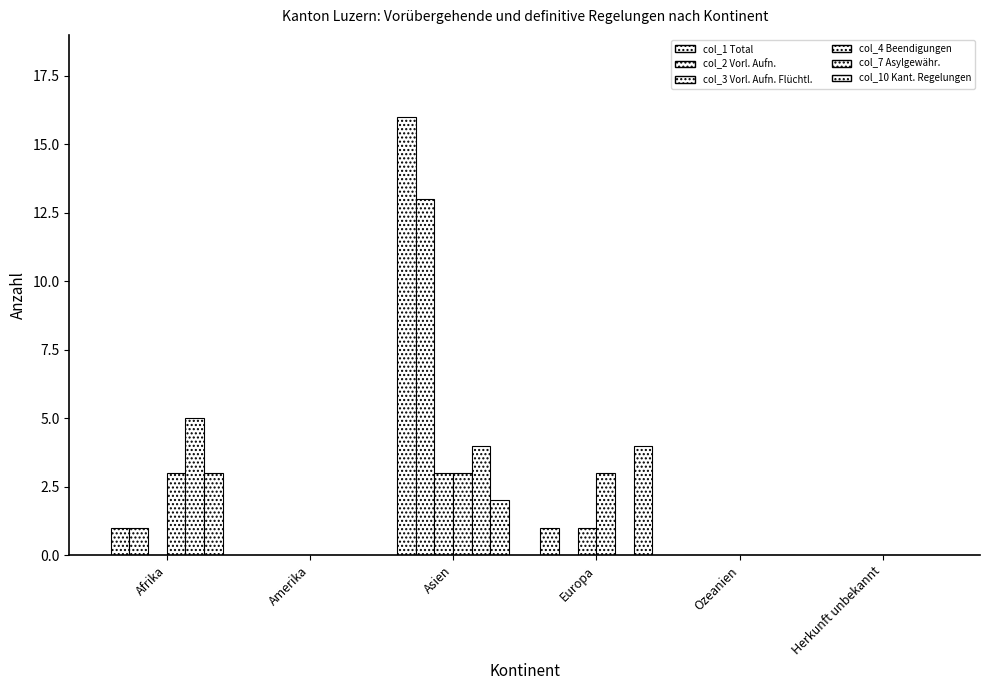

How many categories are shown in the chart?

6